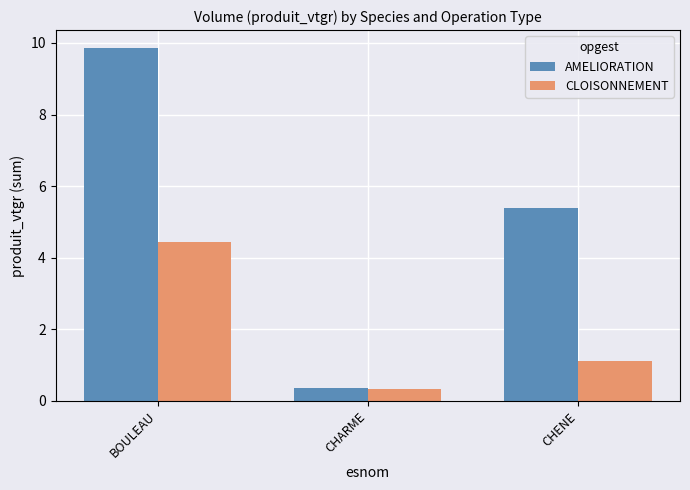

What position from the right is CHARME?

2